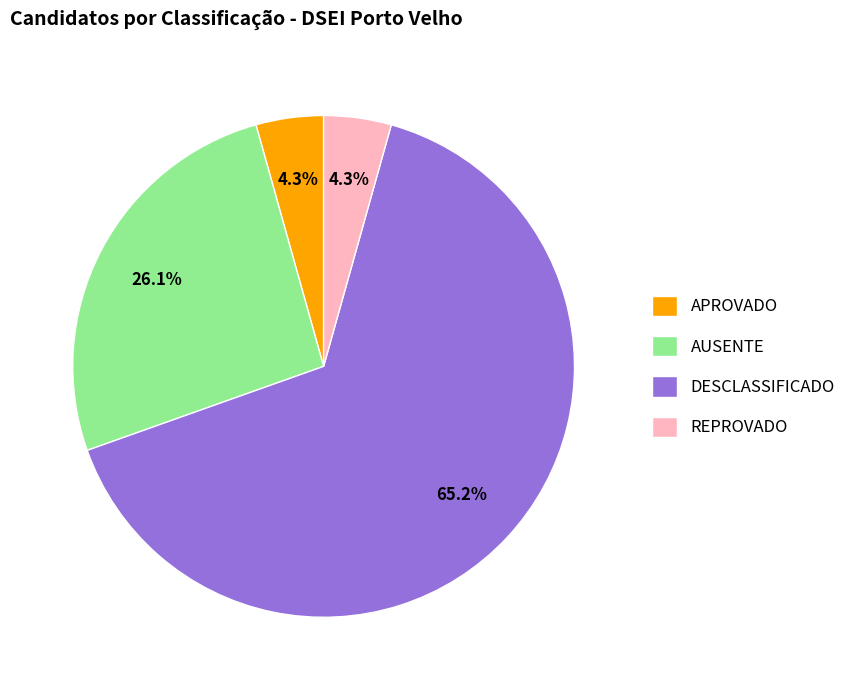

Which has a higher value, REPROVADO or AUSENTE?

AUSENTE